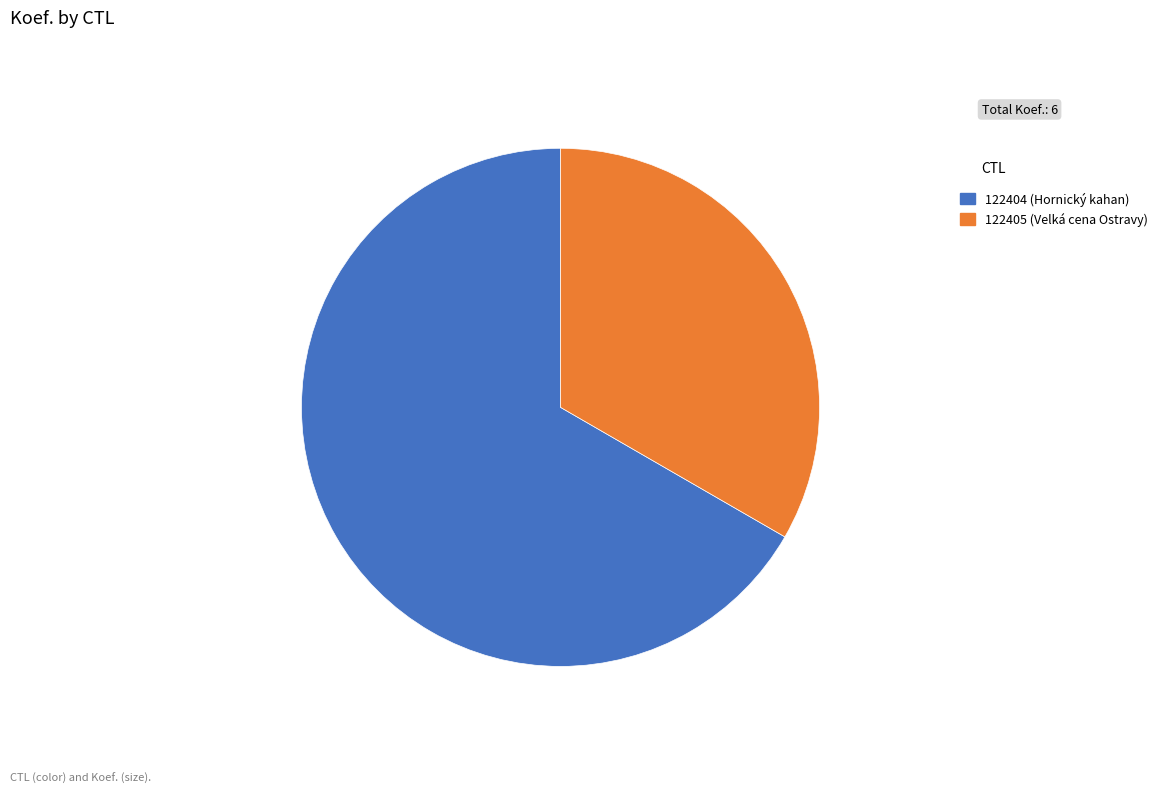

Is the sum of 122405 and 122404 greater than half?

Yes